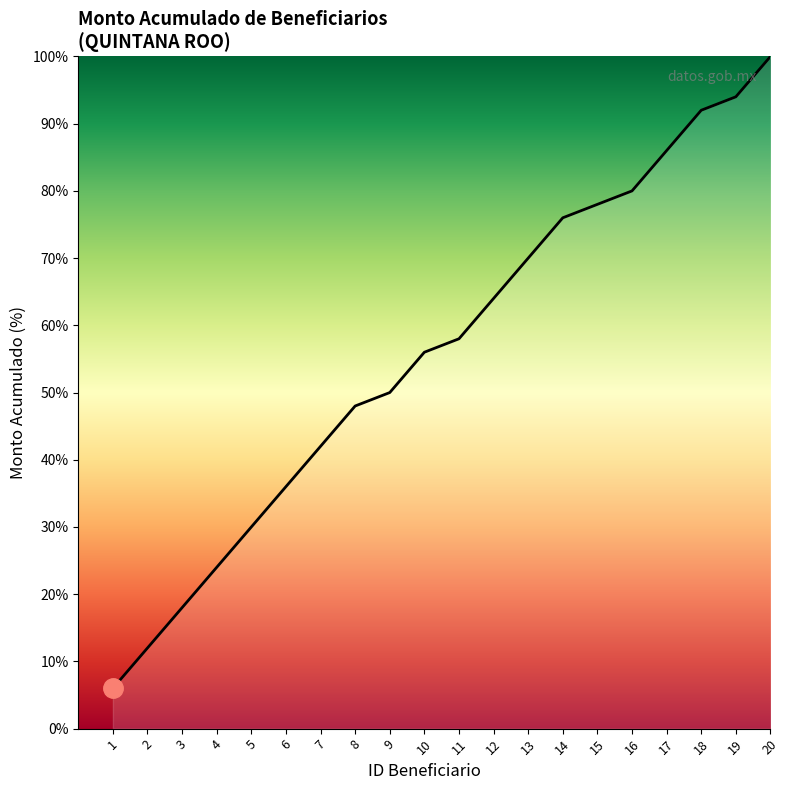

The chart shows a value of 9.1 at 7. True or false?

False